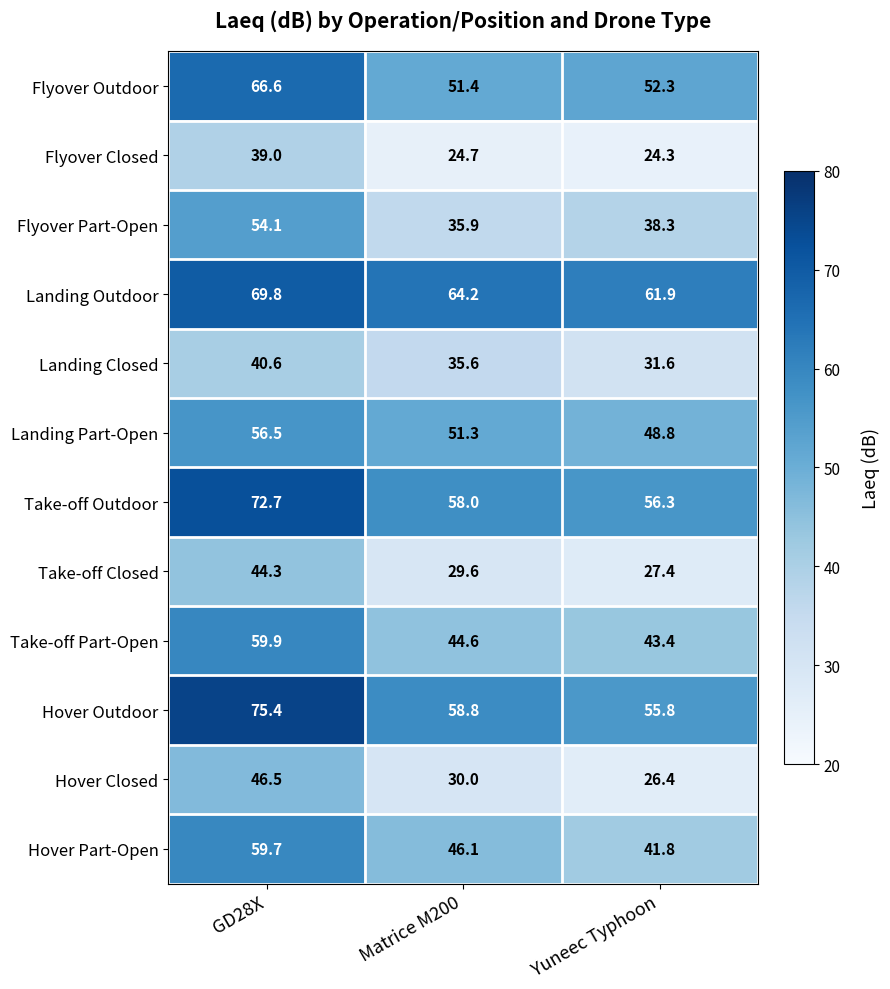

Which series has the widest spread of values?

Hover Closed